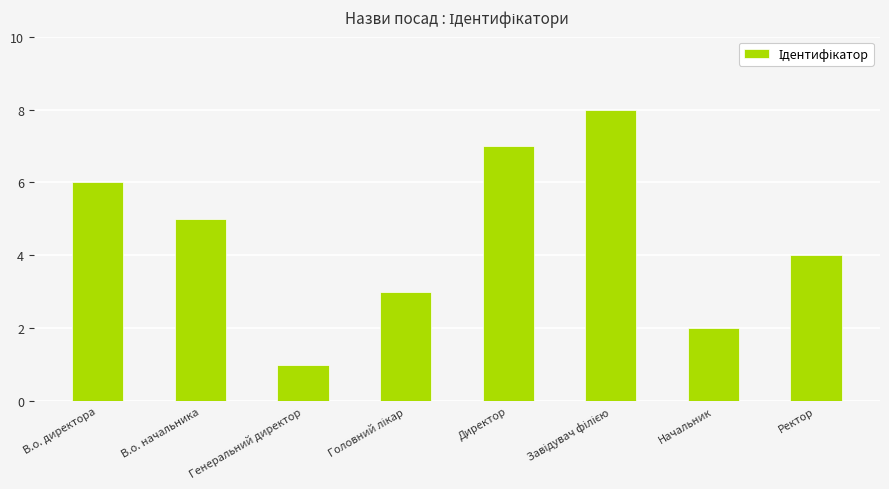

What is the maximum value shown in the chart?

8